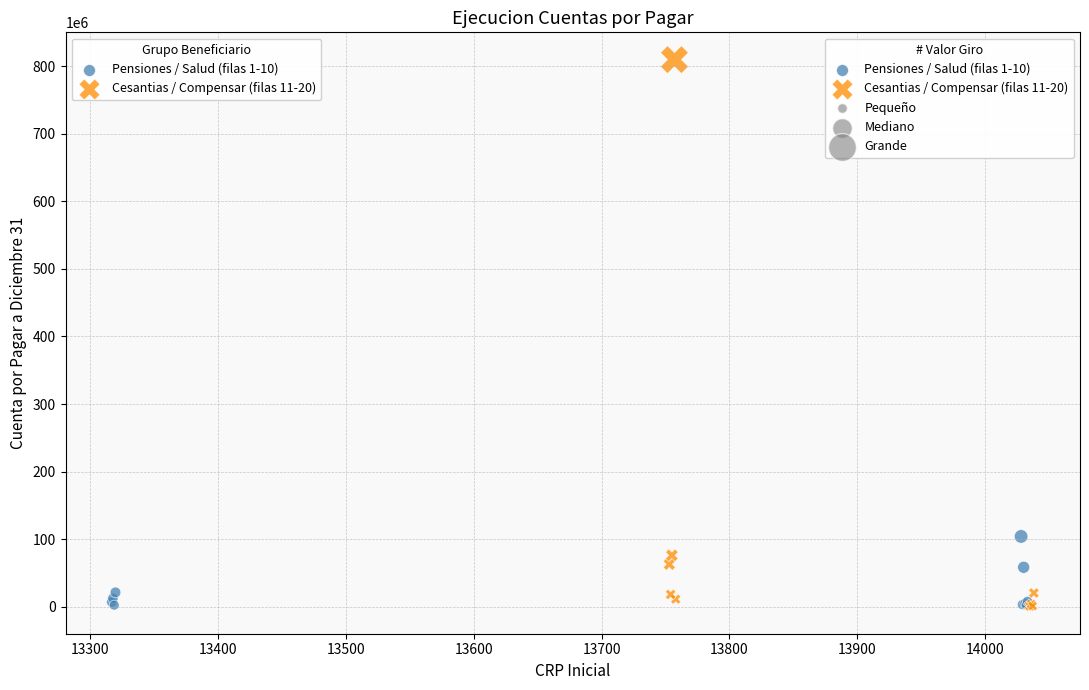

Which series reaches the maximum Y coordinate?

Cesantias / Compensar (filas 11-20)